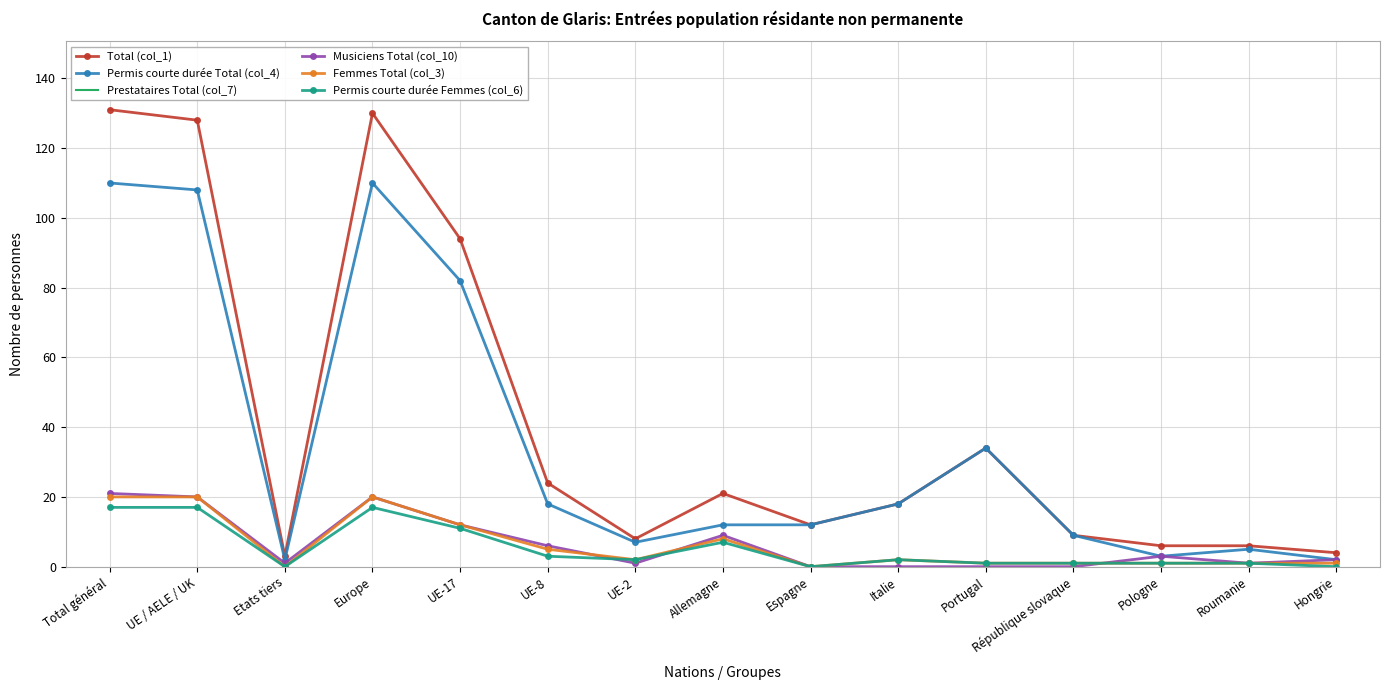

What is the maximum value for Permis courte durée Total (col_4)?

110